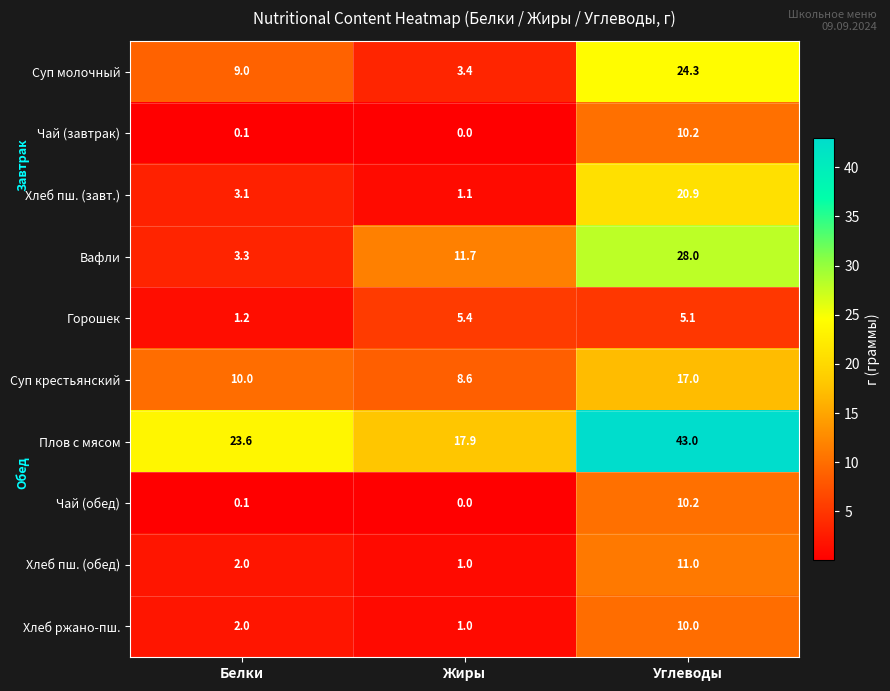

Is the value of Суп крестьянский at Белки greater than the value of Чай (завтрак) at Белки?

Yes